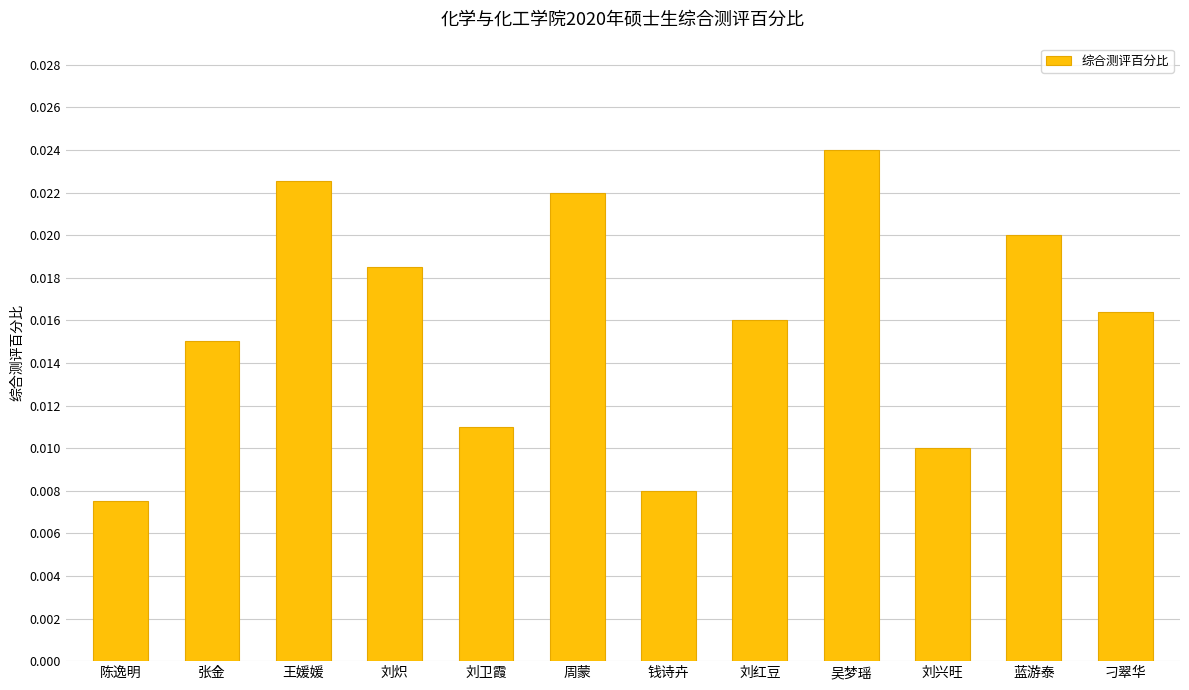

What position from the left is 吴梦瑶?

9